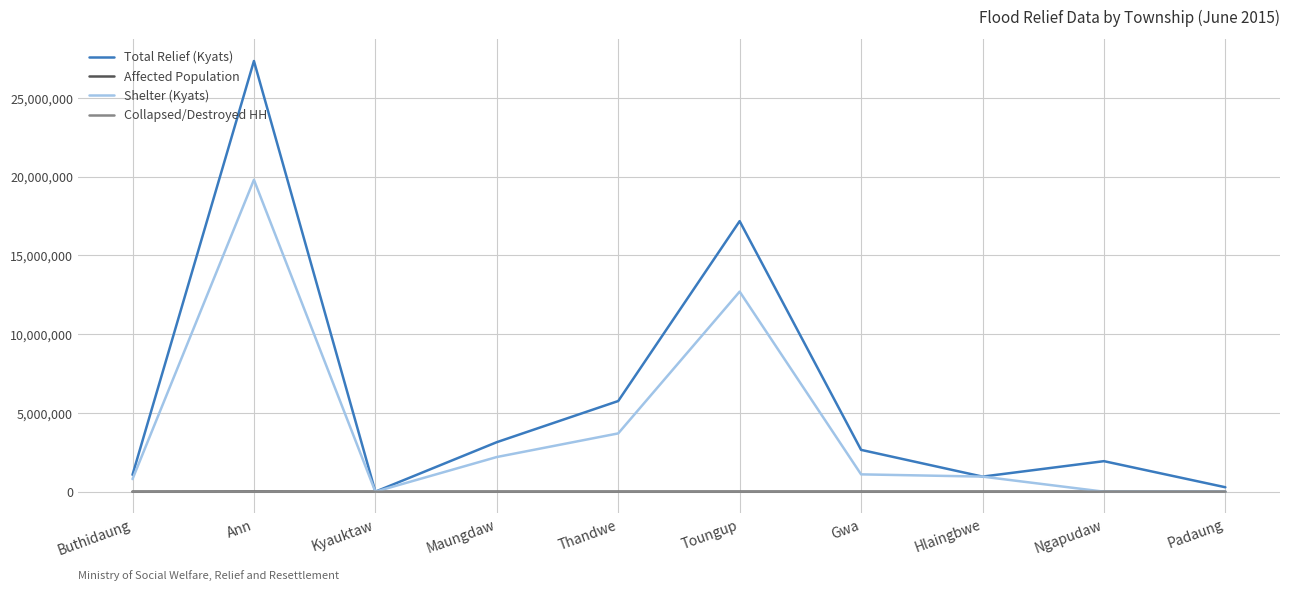

Count the number of categories in the chart.

10